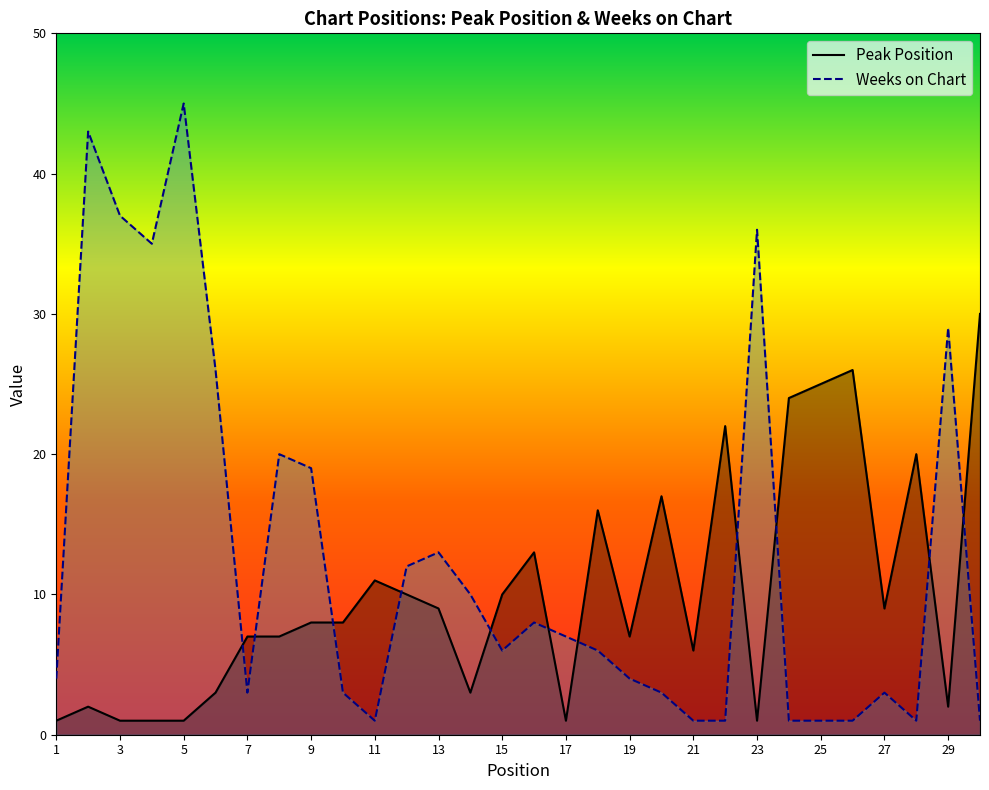

What is the total value across all series at 16?

21